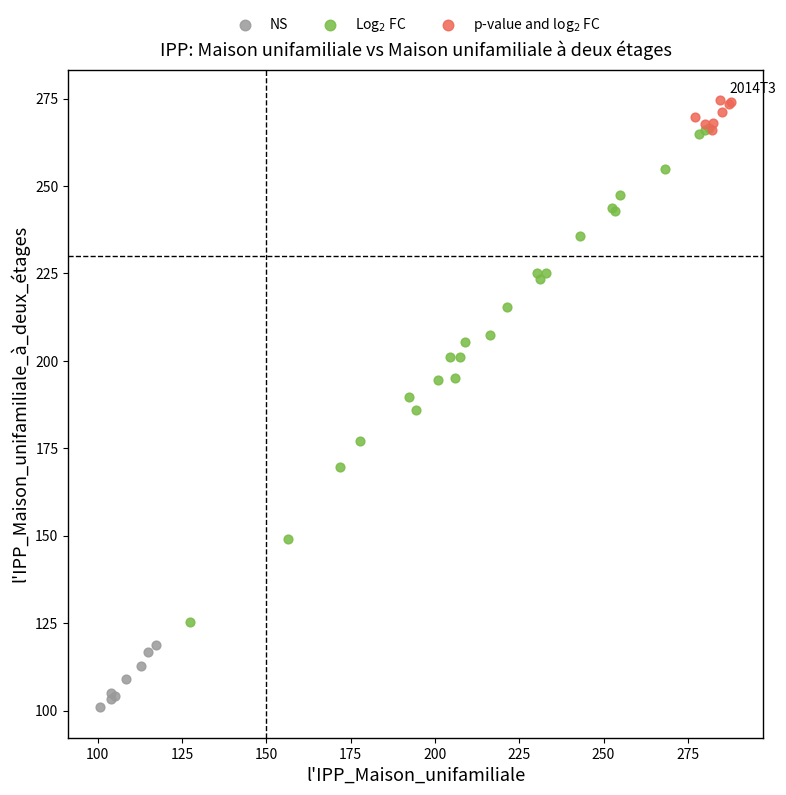

Which series contains the lowest Y value?

NS